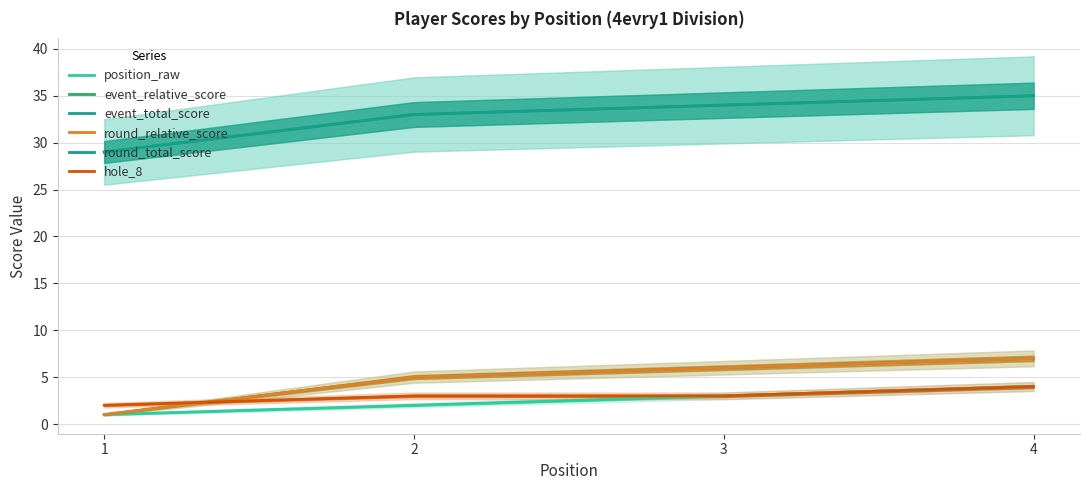

Read the round_total_score value at 3.

34